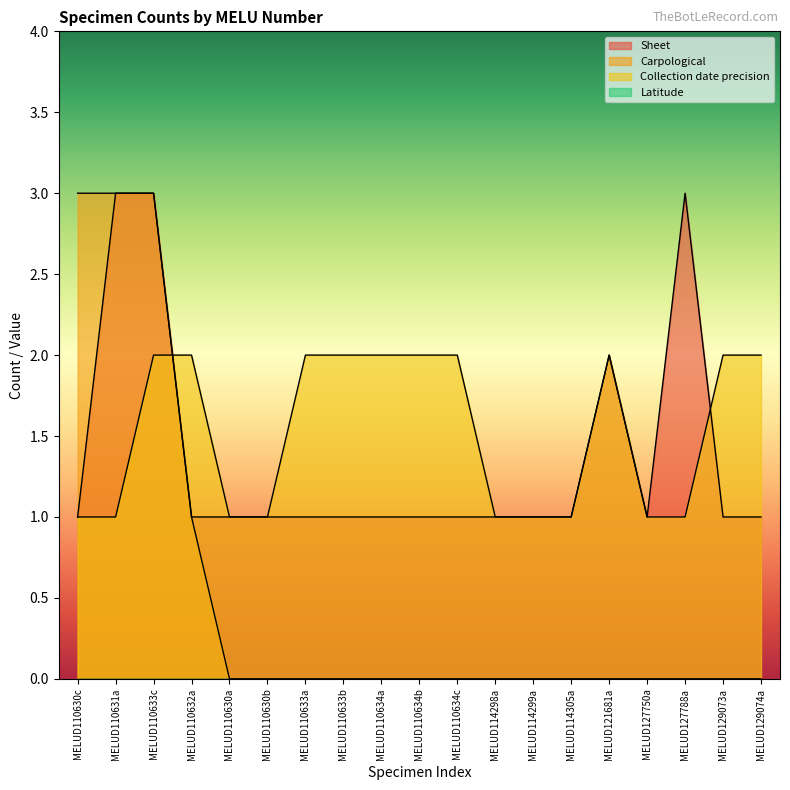

Which category has the lowest value in the Collection date precision series?

MELUD110630c